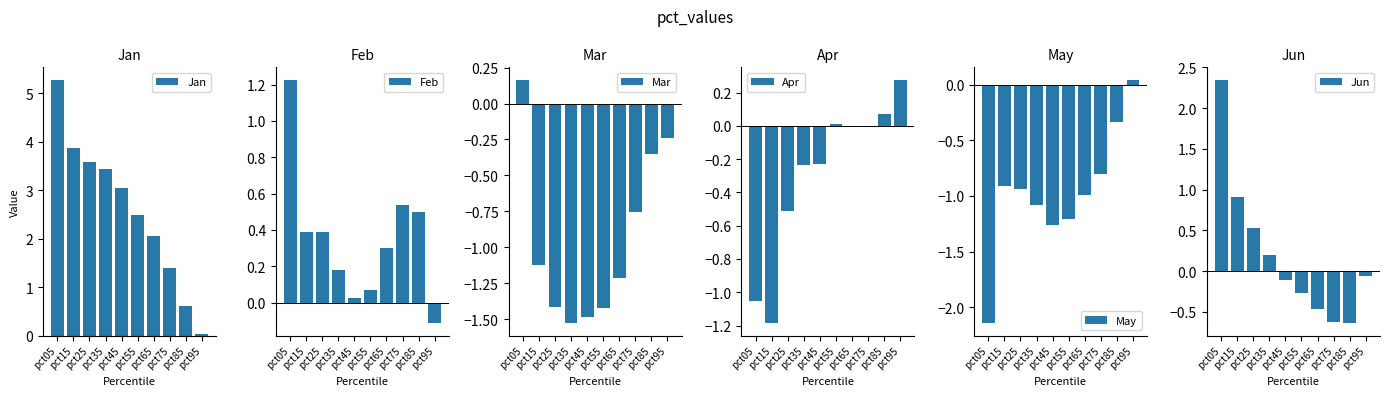

What is the difference between the maximum and second lowest values in the Jun series?

3.0